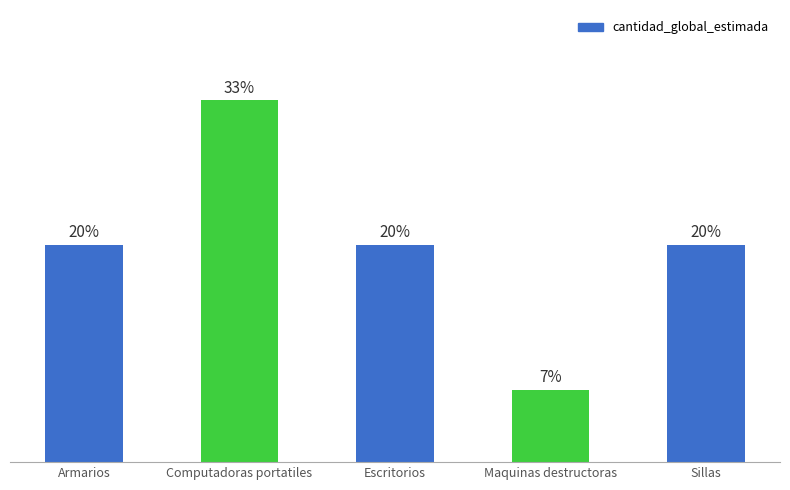

What is the label of the 2nd bar from the right?

Maquinas destructoras